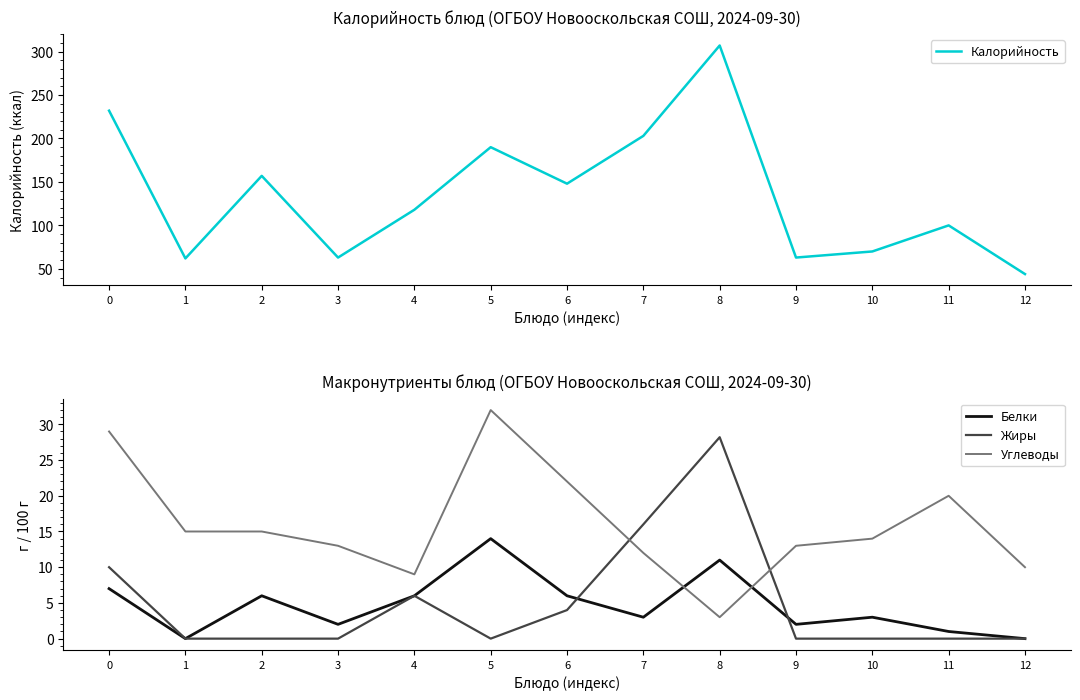

Which series has the largest range (max minus min)?

Калорийность